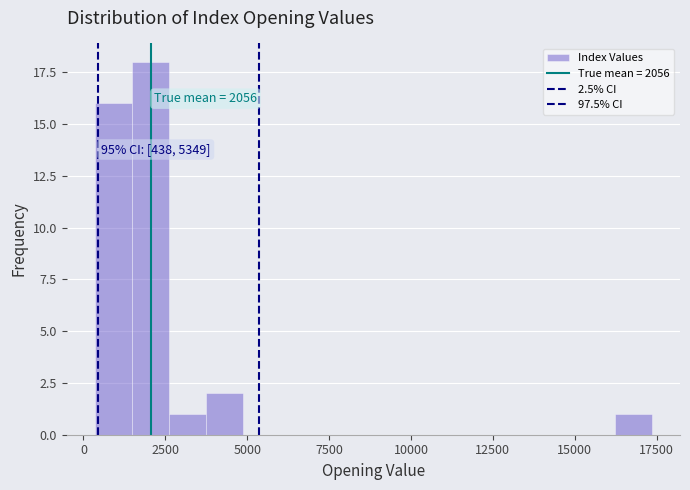

Read against the x-axis, roughly where is the centre of the tallest bar?

2000